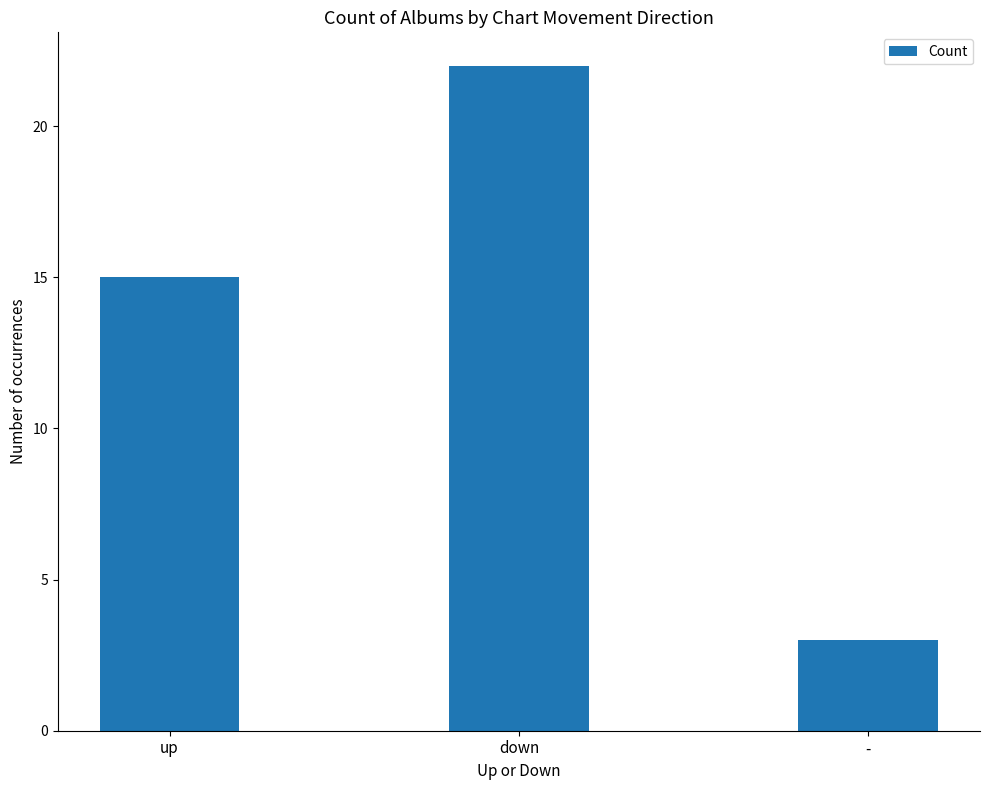

What is the label of the 3rd bar from the right?

up